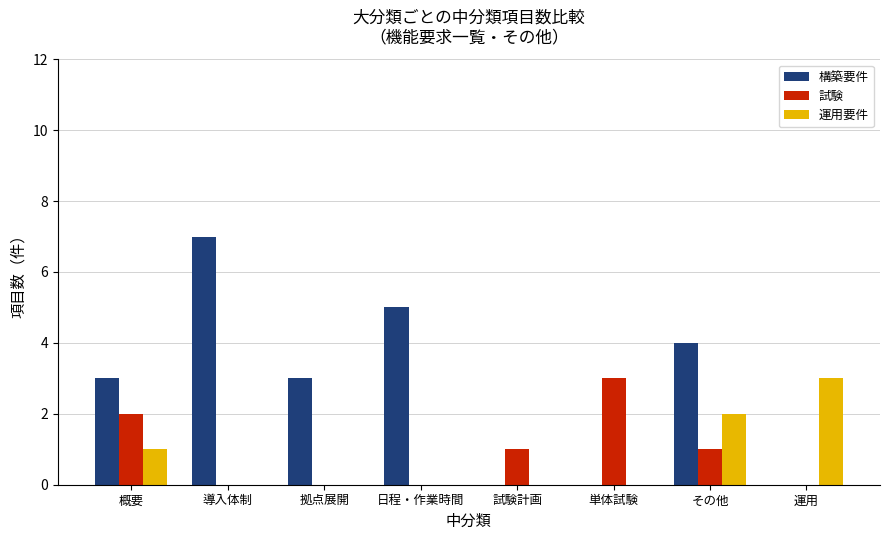

What is the maximum value shown in the chart?

7